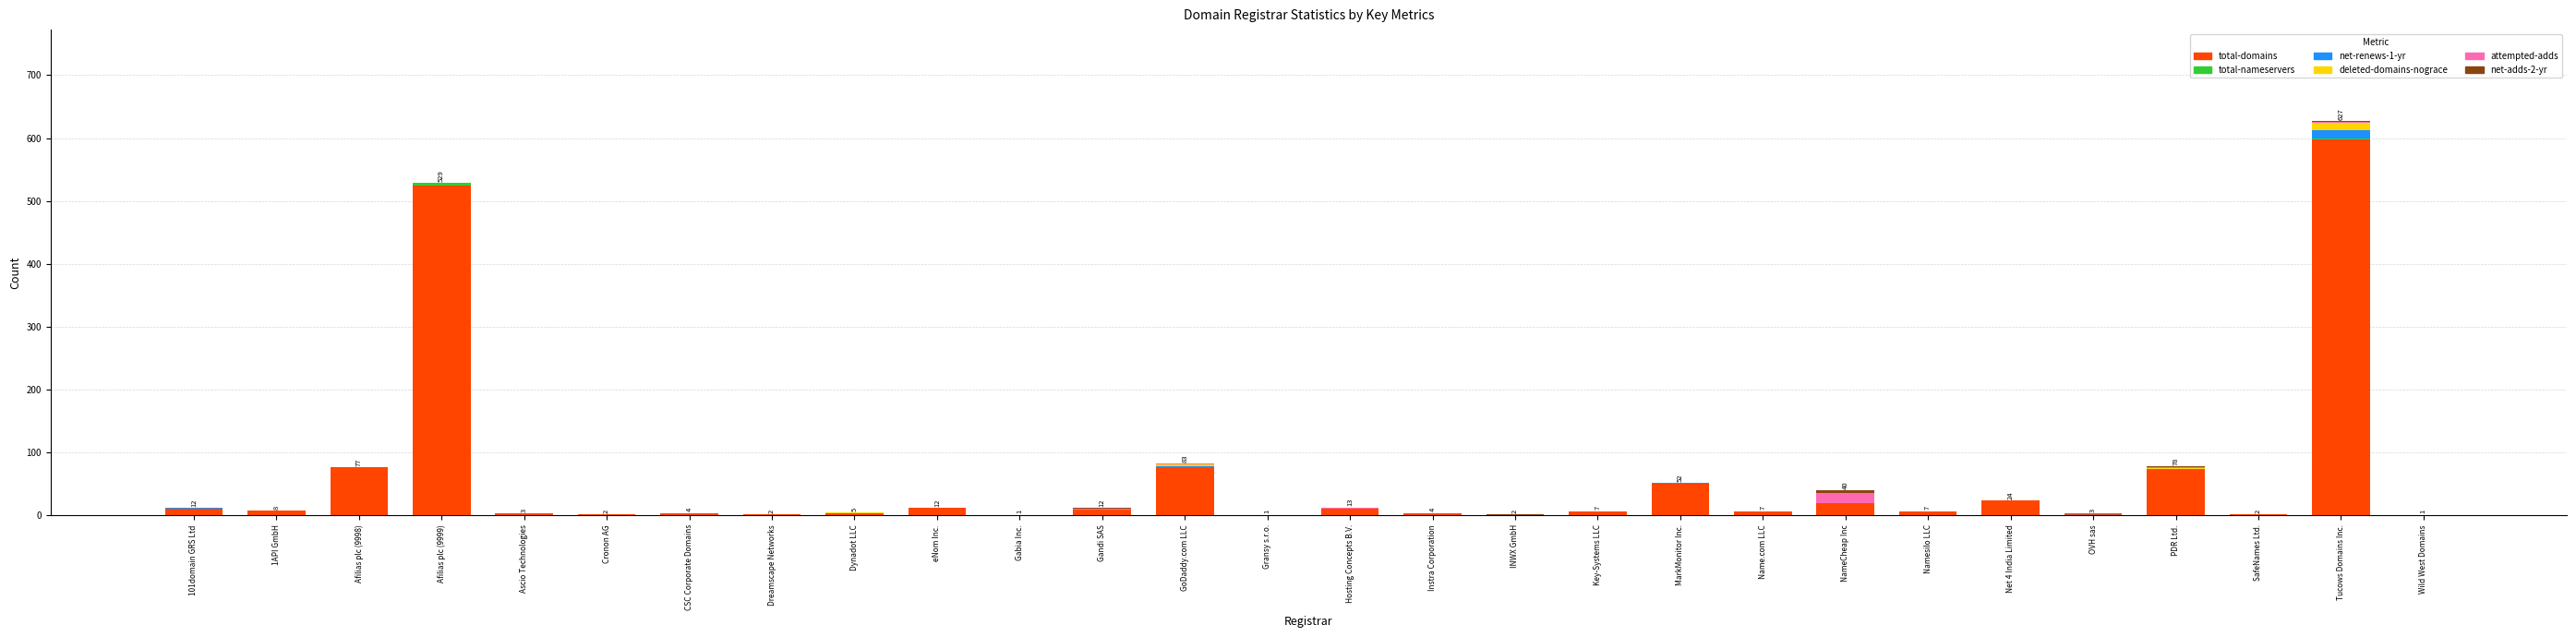

Count the number of categories in the chart.

28